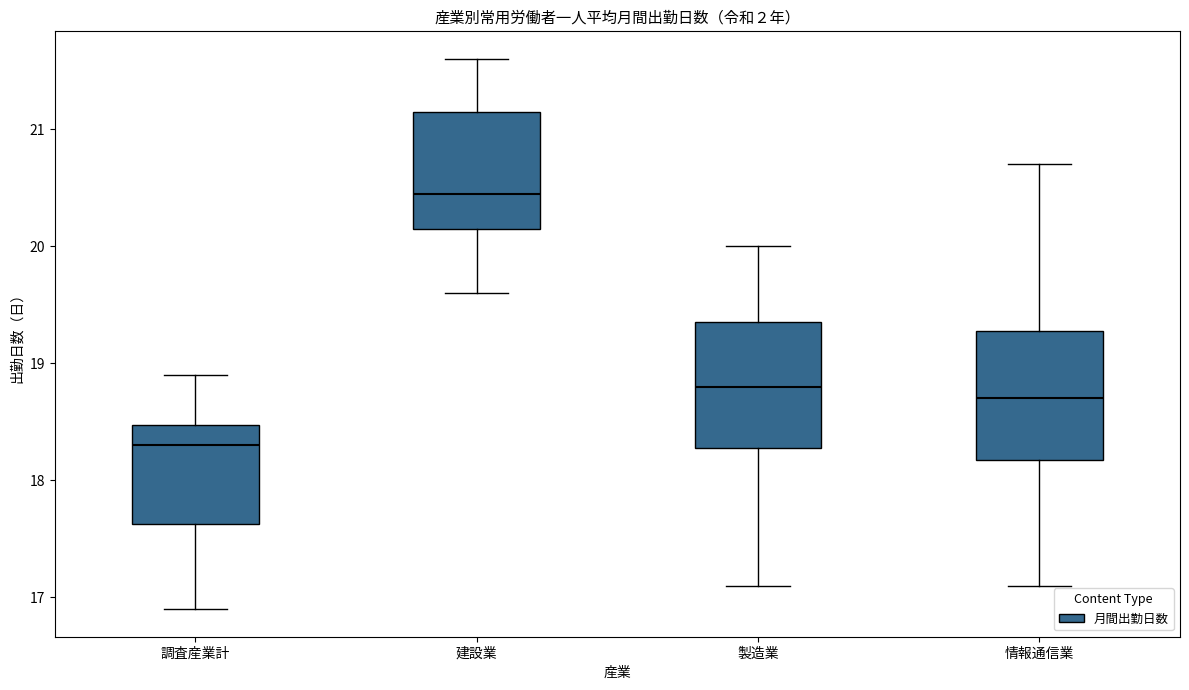

Reading left to right, read every box against the y-axis: the position of its median line, the range the box covers, and the ends of its whiskers. The values are not printed on the chart, so give them approximately, as read against the axis.

調査産業計: median 18.3, box 17.6 to 18.5, whiskers 16.9 to 18.9
建設業: median 20.5, box 20.2 to 21.2, whiskers 19.6 to 21.6
製造業: median 18.8, box 18.3 to 19.4, whiskers 17.1 to 20.0
情報通信業: median 18.7, box 18.2 to 19.3, whiskers 17.1 to 20.7